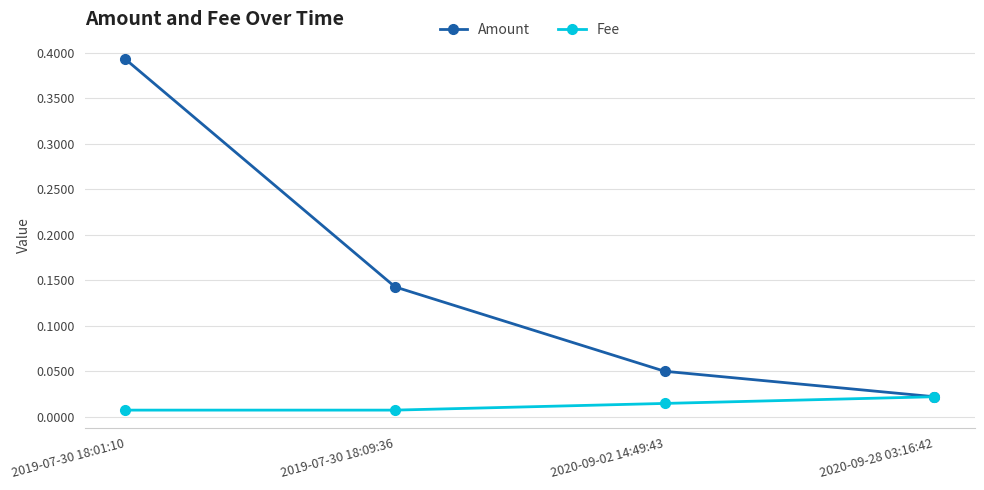

Count the Fee values in the range 0 to 1.

4